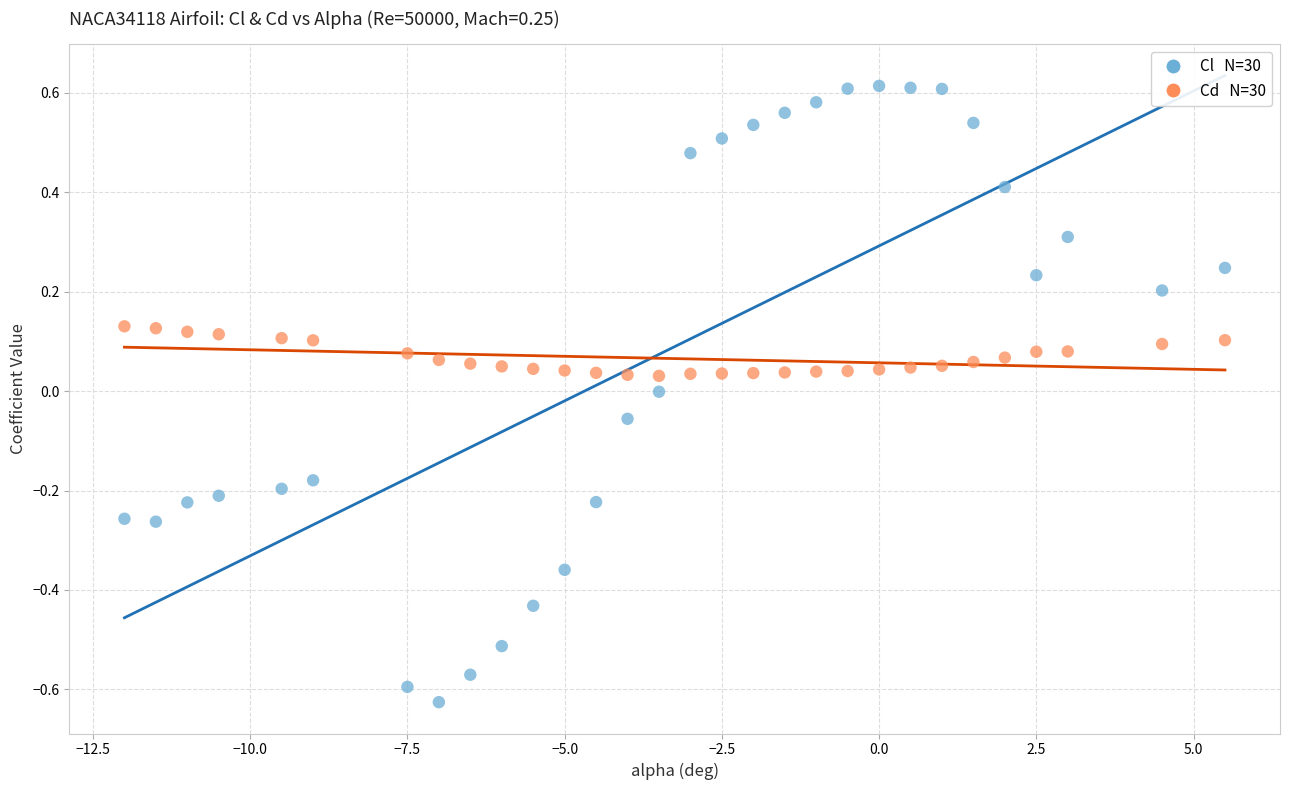

Across all data points, what is the range of Y values (max minus min)?

1.2